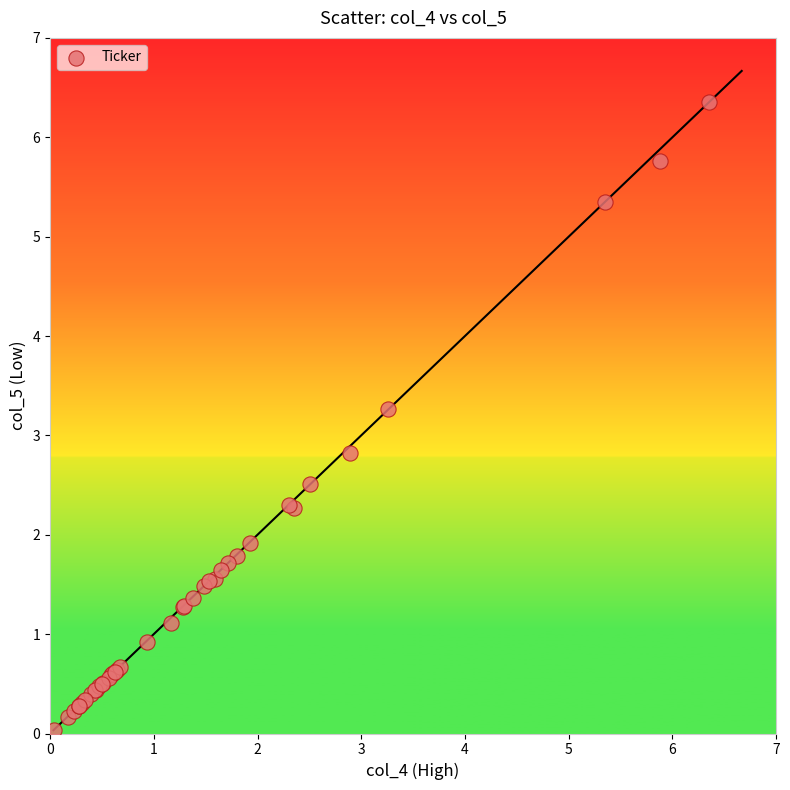

What Y value in the scatter plot is closest to 3?

2.8